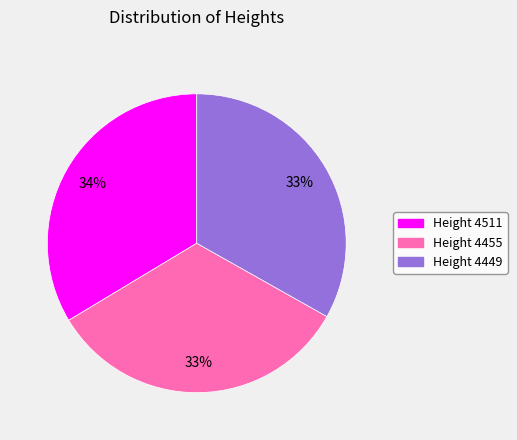

Is there a majority slice in this chart?

No